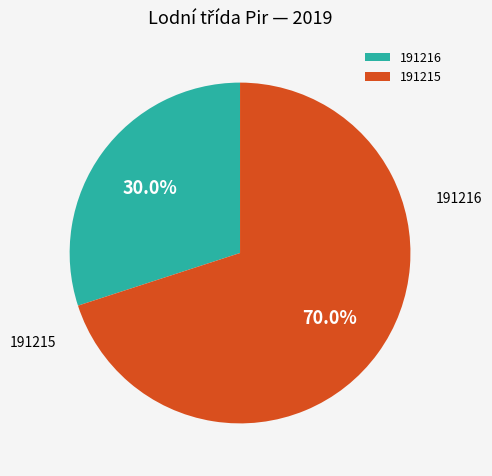

What is the majority slice?

191215